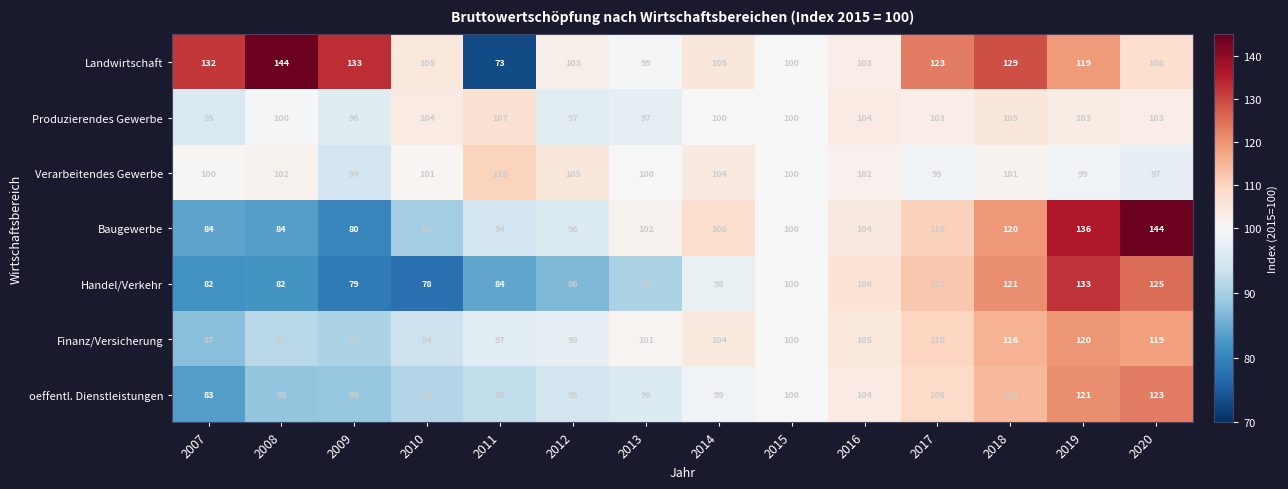

What is the sum of all Landwirtschaft values?

1576